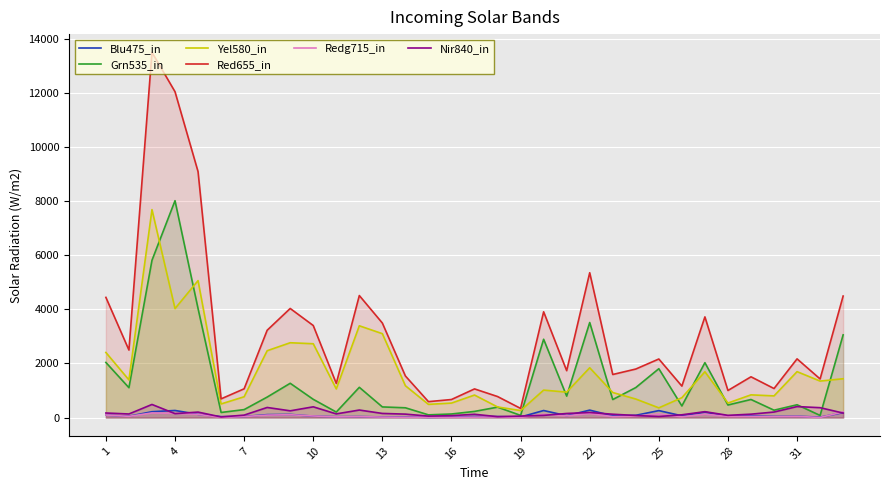

Which series has the largest total across all categories?

Red655_in